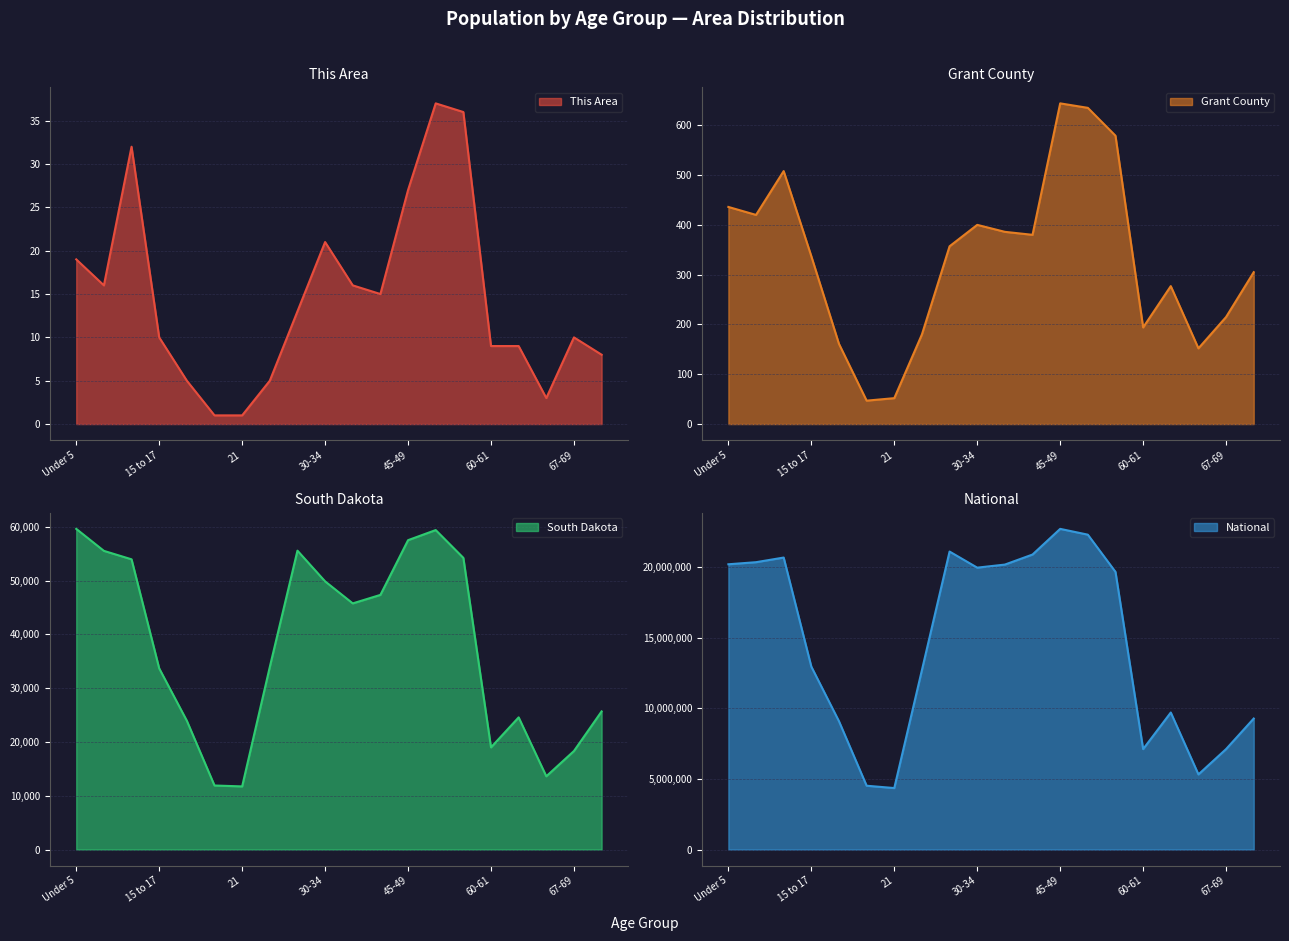

What is the label of the 13th point from the left?

45-49